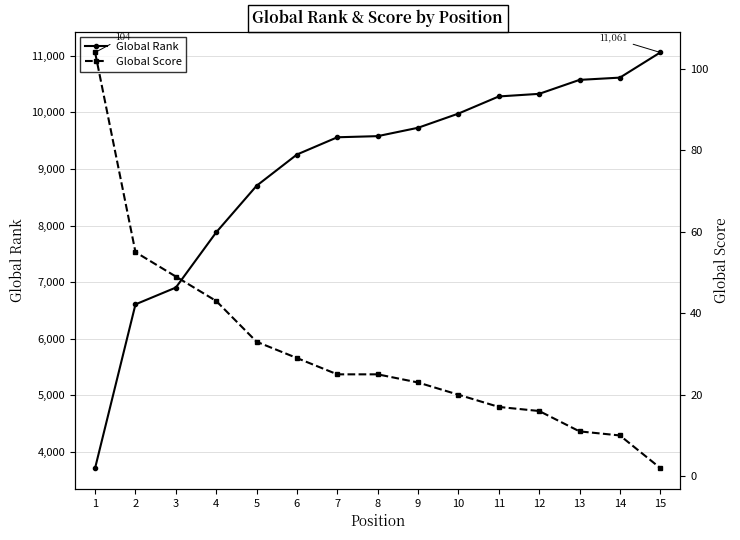

What is the difference between the maximum and minimum values in the Global Score series?

102